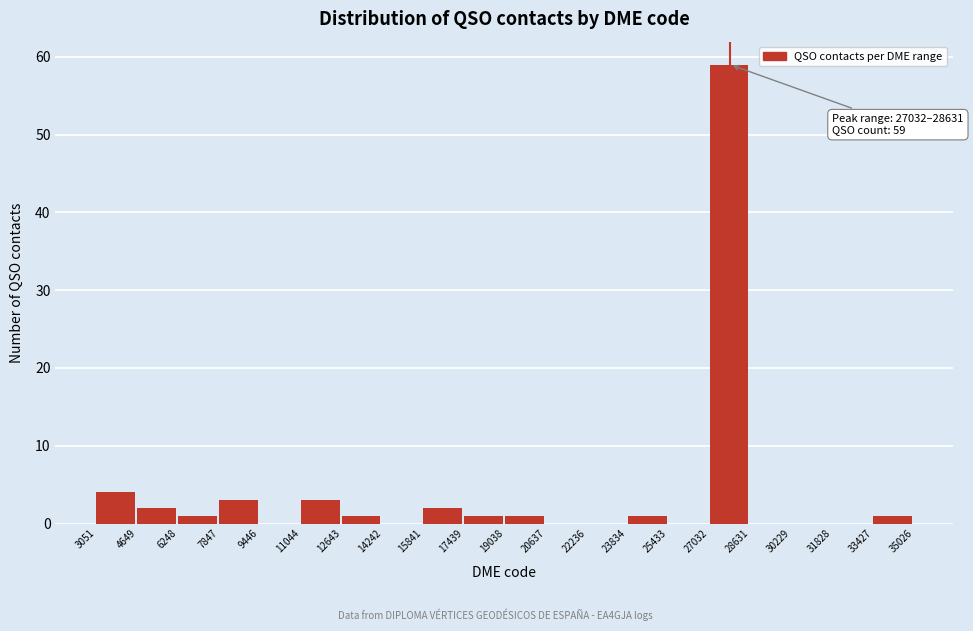

Over which range of the x-axis is the bar tallest?

27032 to 28631